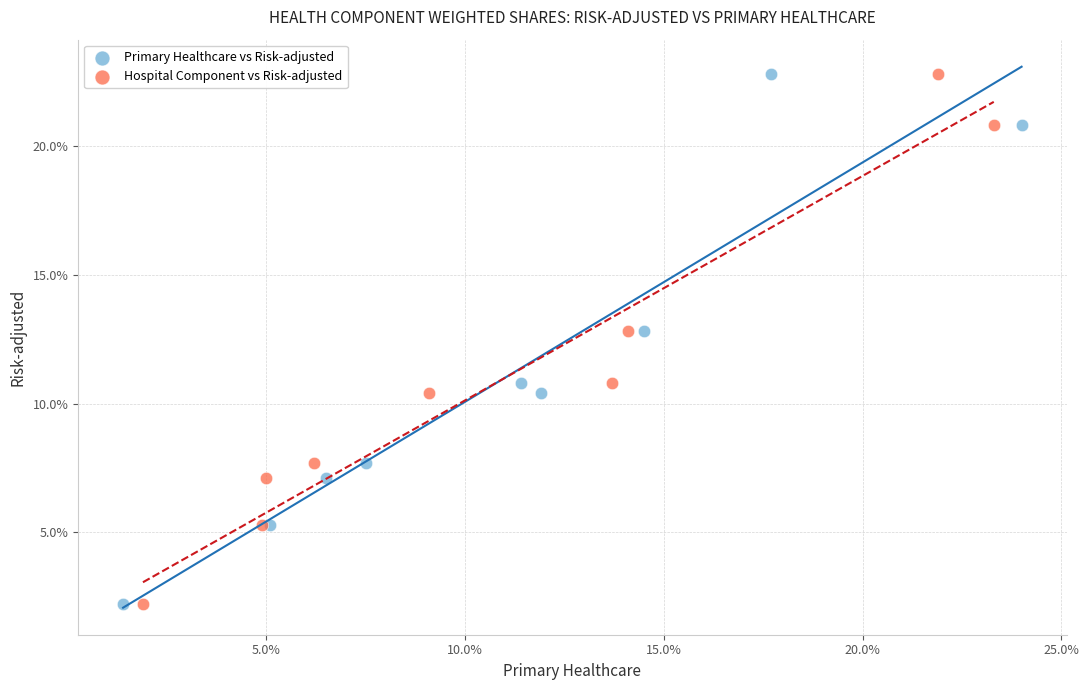

What are all the series names shown in the legend?

Primary Healthcare vs Risk-adjusted, Hospital Component vs Risk-adjusted